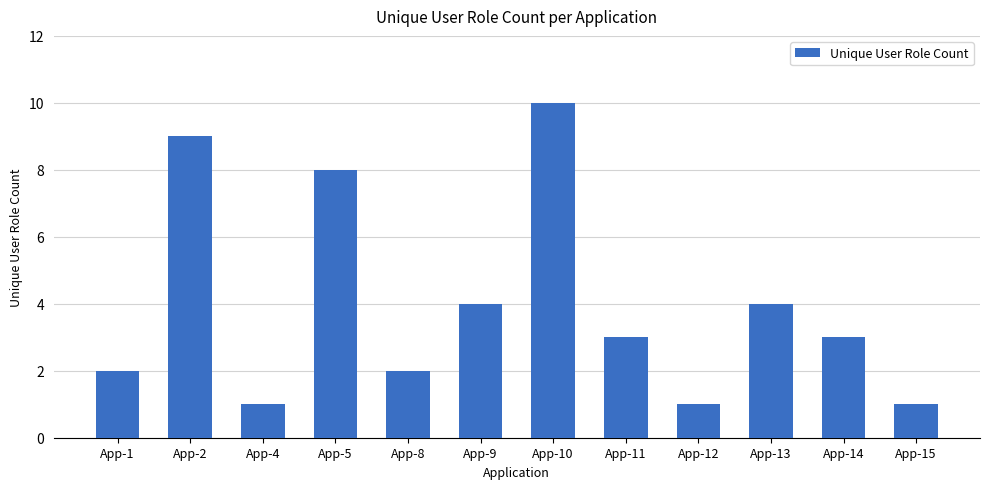

What is the minimum value shown in the chart?

1